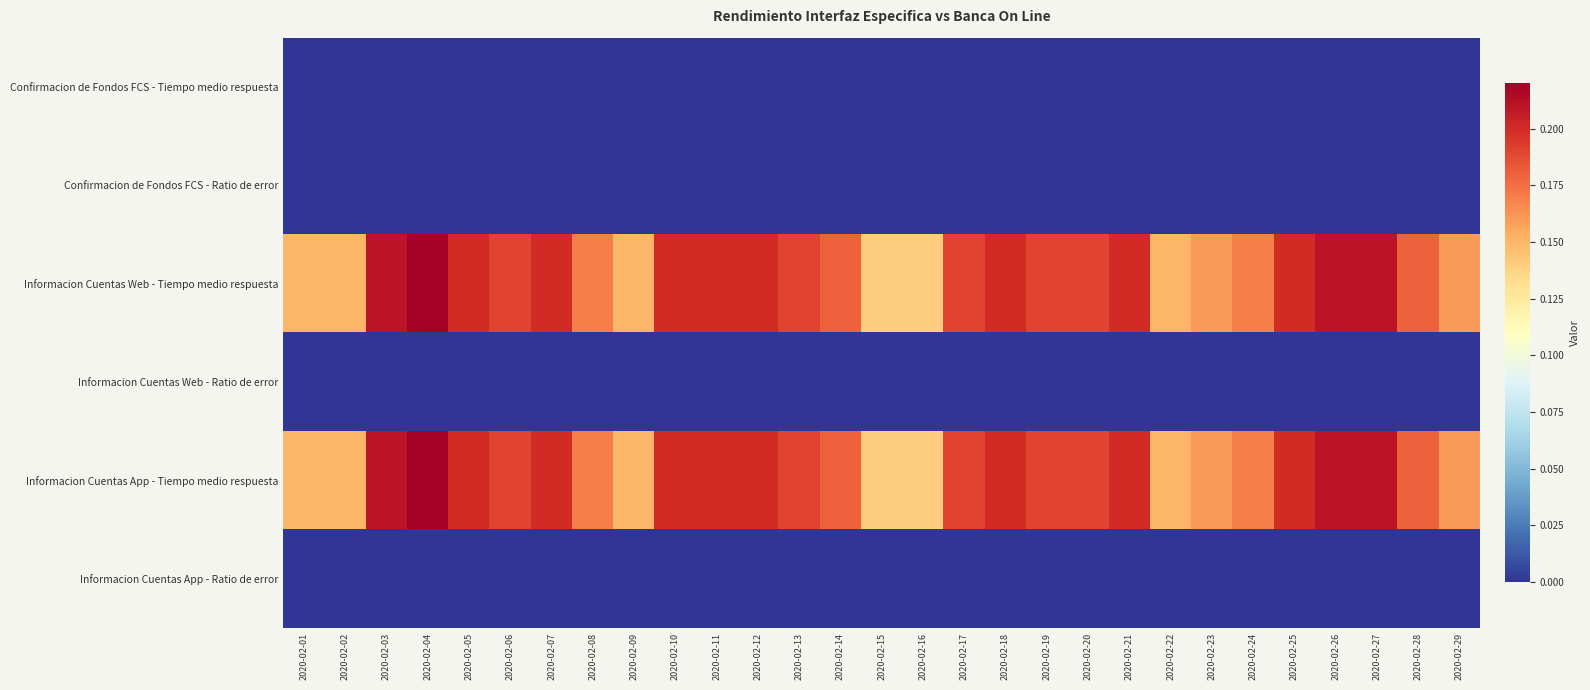

At which category is the sum across all series the highest?

2020-02-04